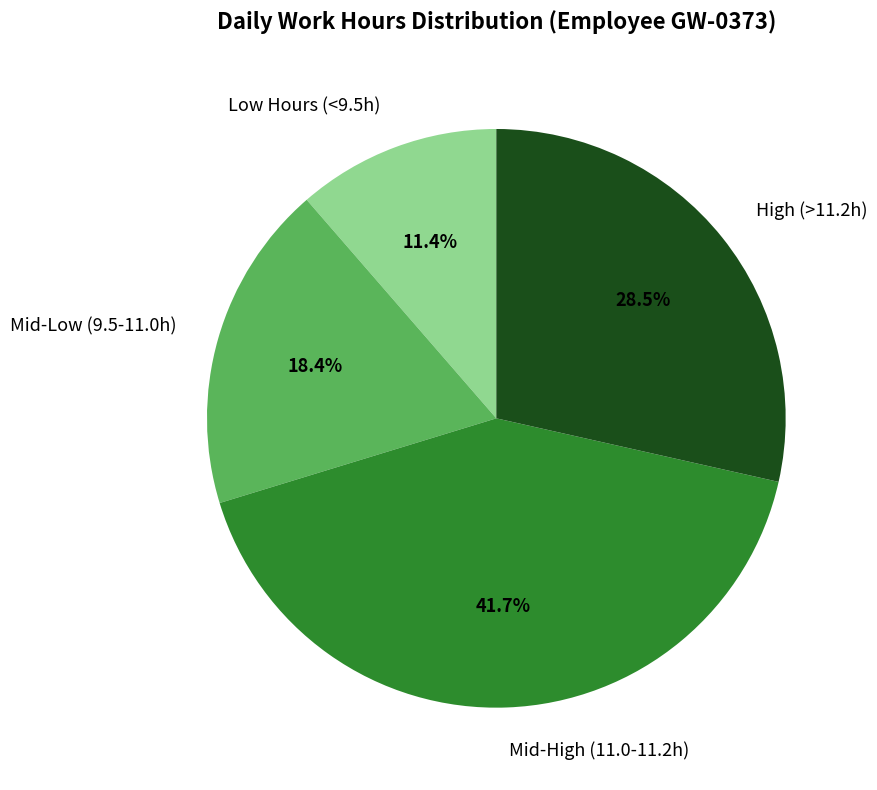

Combined, do Mid-Low (9.5-11.0h) and High (>11.2h) account for over 50%?

No